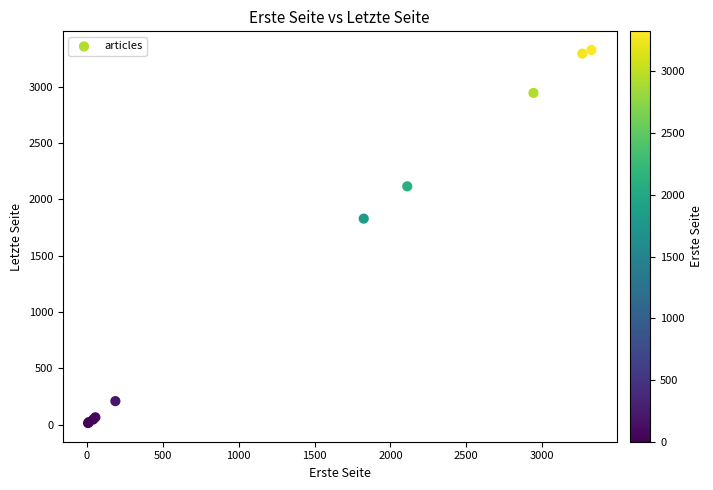

What Y value in the scatter plot is closest to 1671?

1830